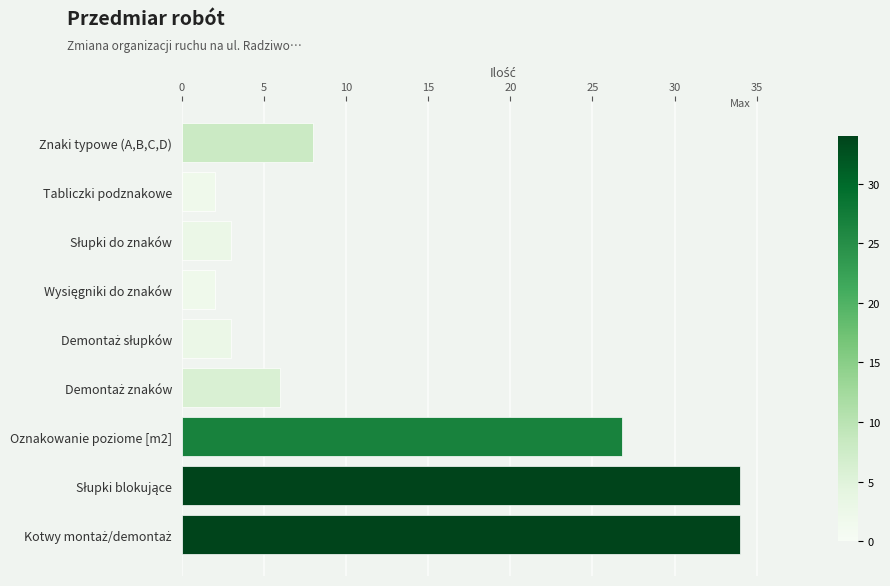

How many bars are there in total?

9